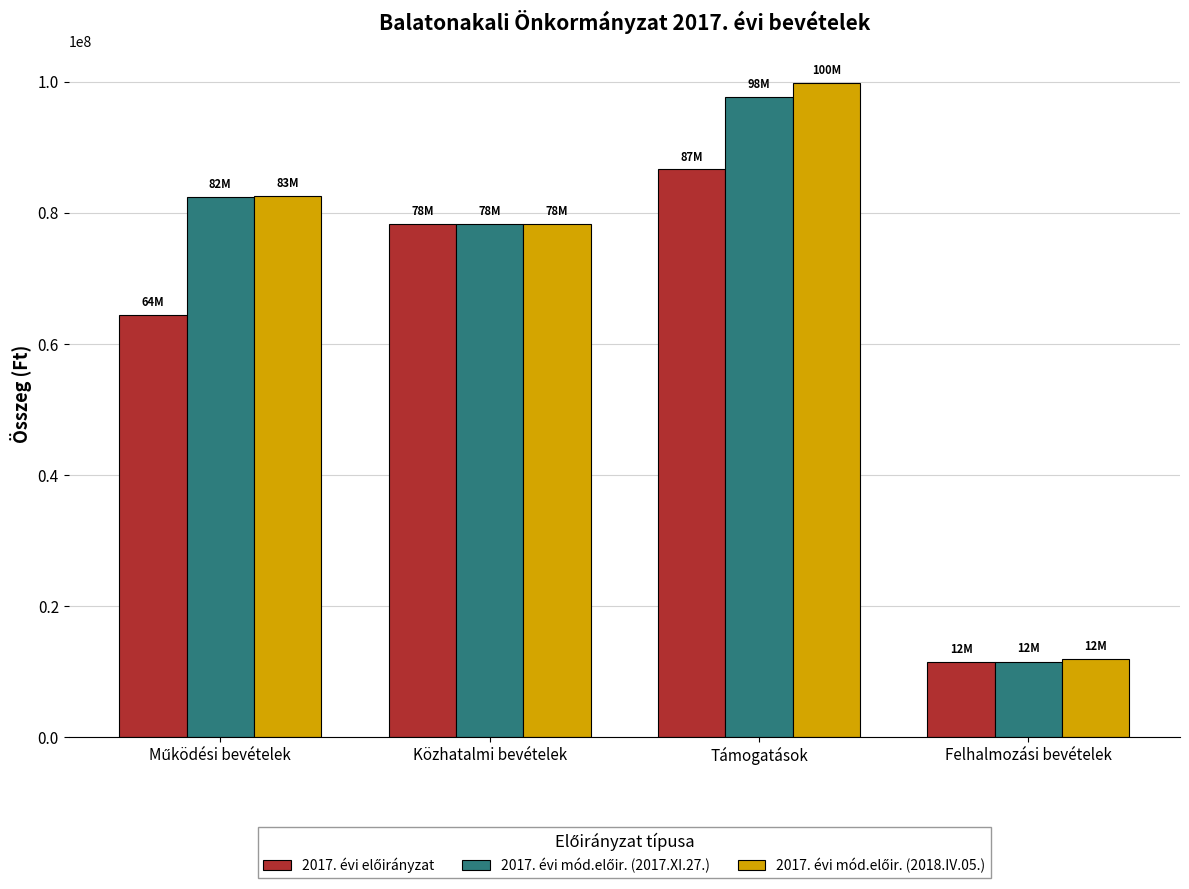

What is the smallest value displayed?

11529000